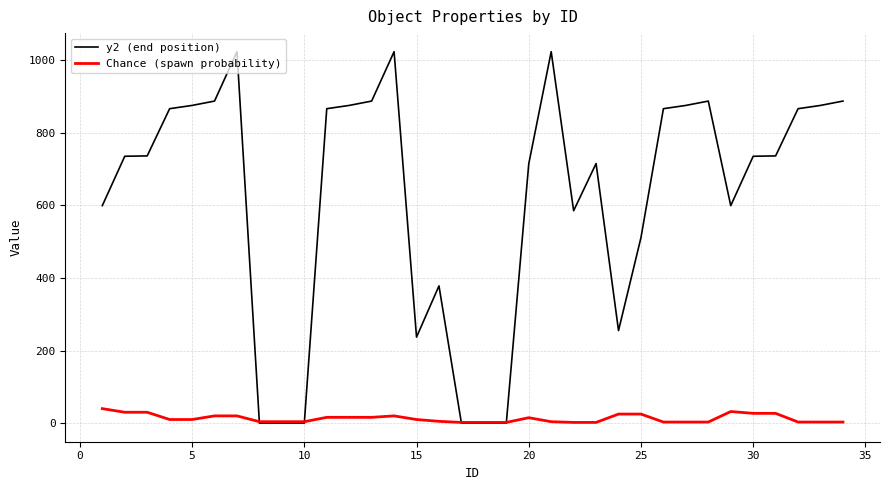

Which series has the largest range (max minus min)?

y2 (end position)